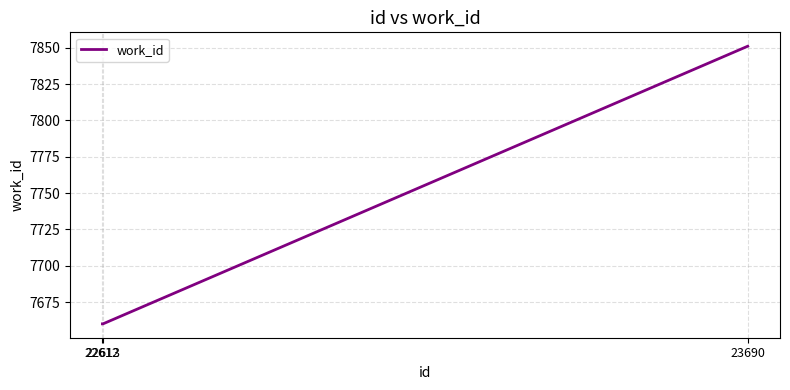

Between 22613 and 23690, which is larger?

23690